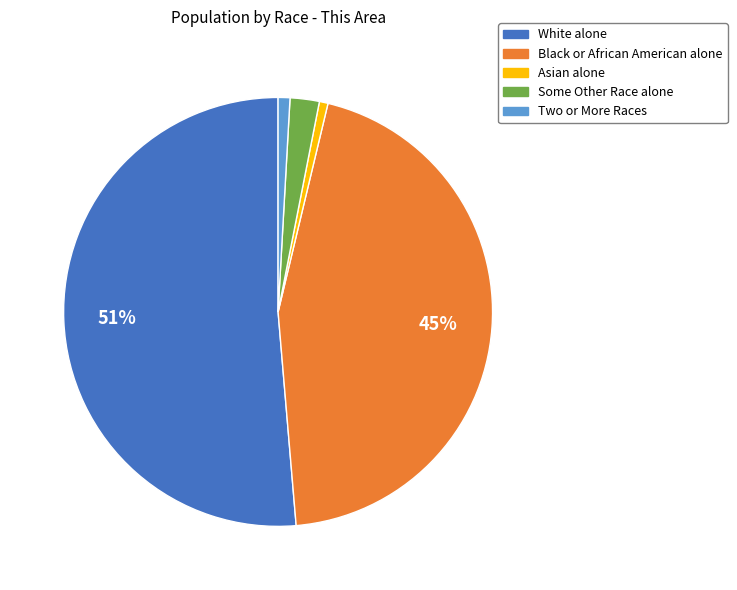

Which category has the biggest portion of the pie?

White alone